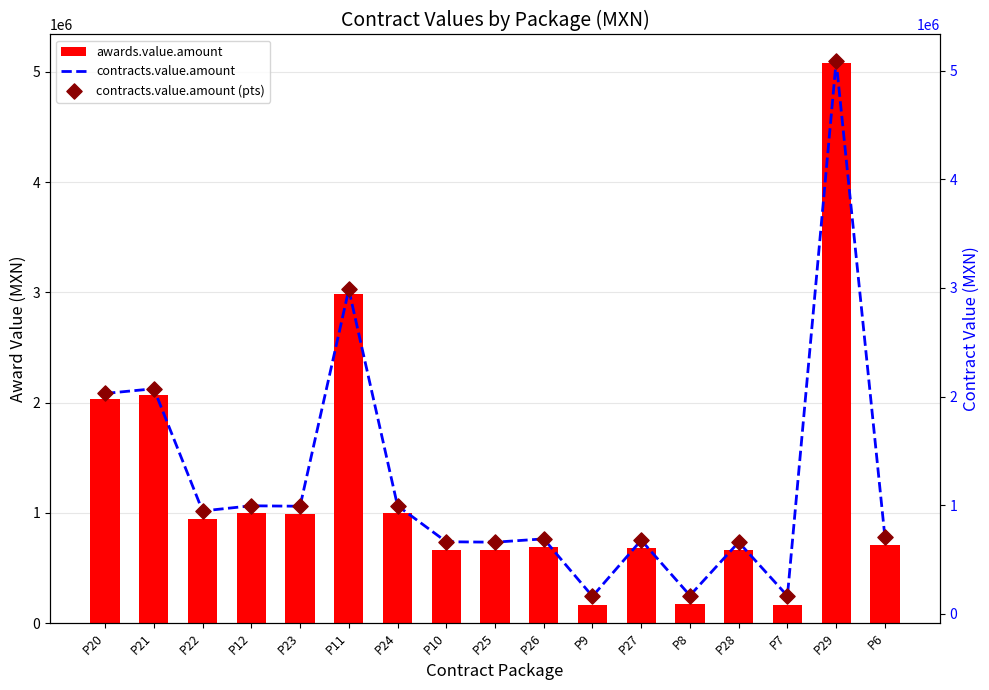

Is the value of contracts.value.amount (pts) at P26 greater than the value of awards.value.amount at P6?

No